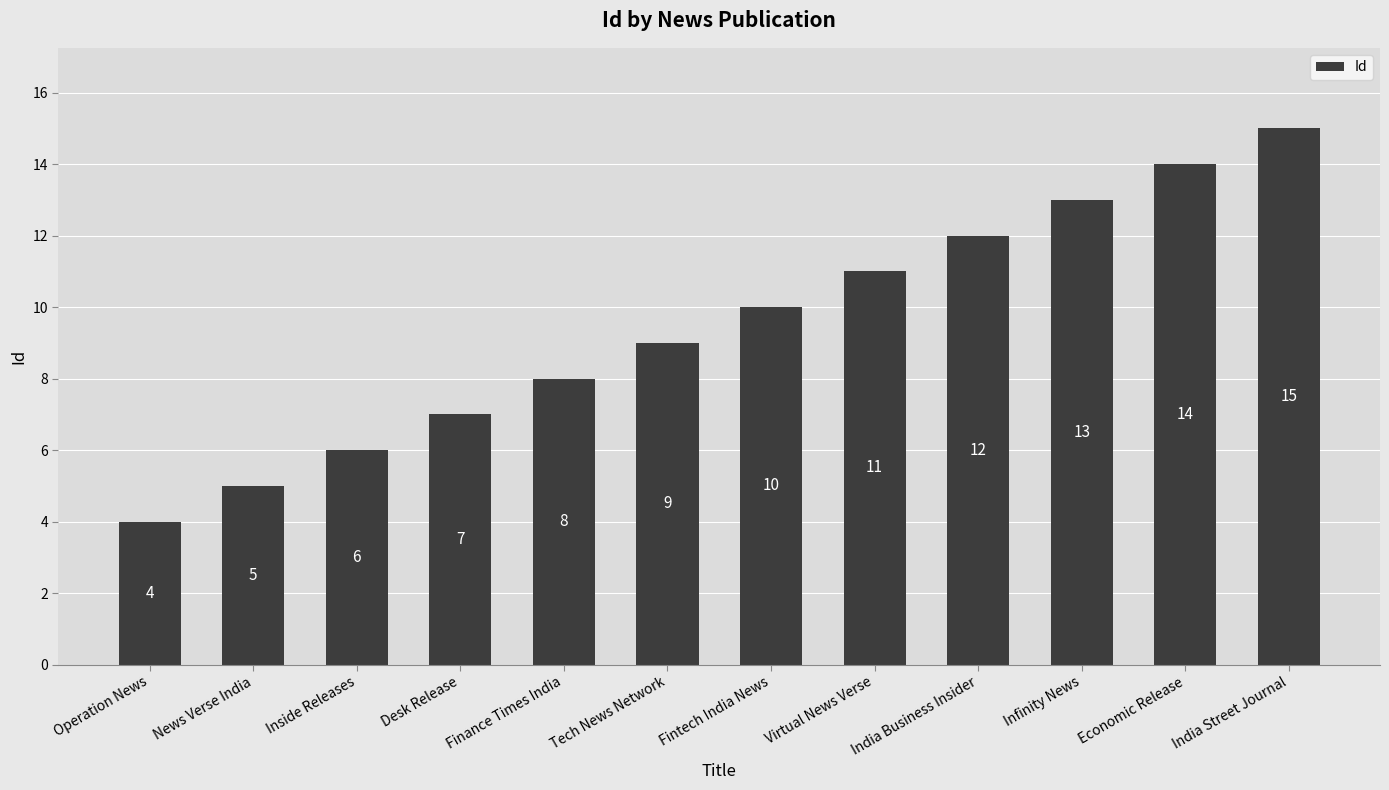

Rank the categories by value from highest to lowest.

India Street Journal, Economic Release, Infinity News, India Business Insider, Virtual News Verse, Fintech India News, Tech News Network, Finance Times India, Desk Release, Inside Releases, News Verse India, Operation News